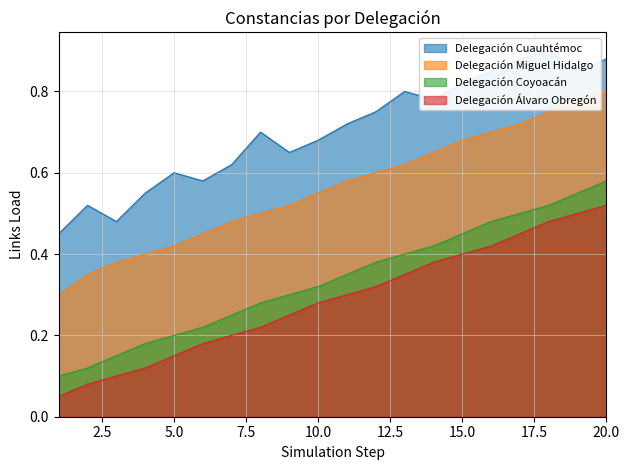

Which series changed the most between 2 and 16?

Delegación Coyoacán